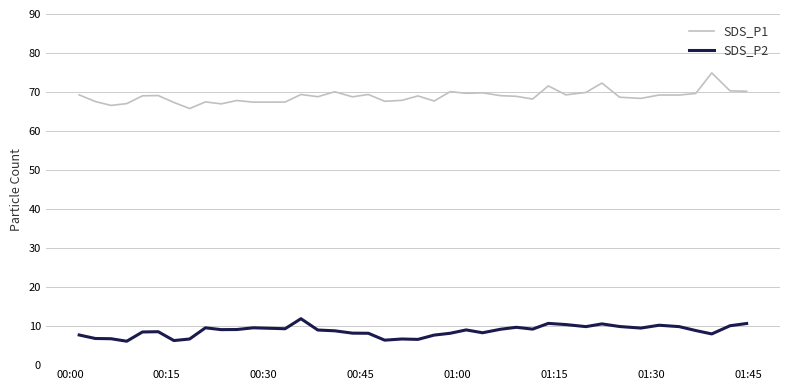

What are all the series names shown in the legend?

SDS_P1, SDS_P2